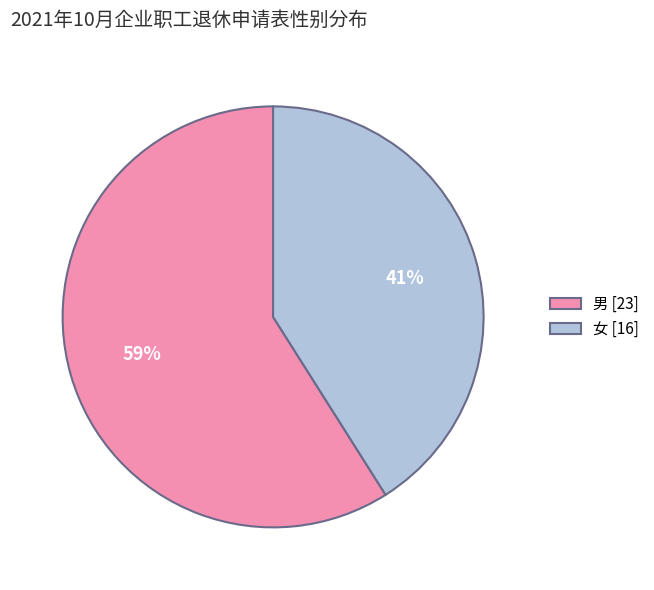

The 男 slice represents 59% of the pie. True or false?

True